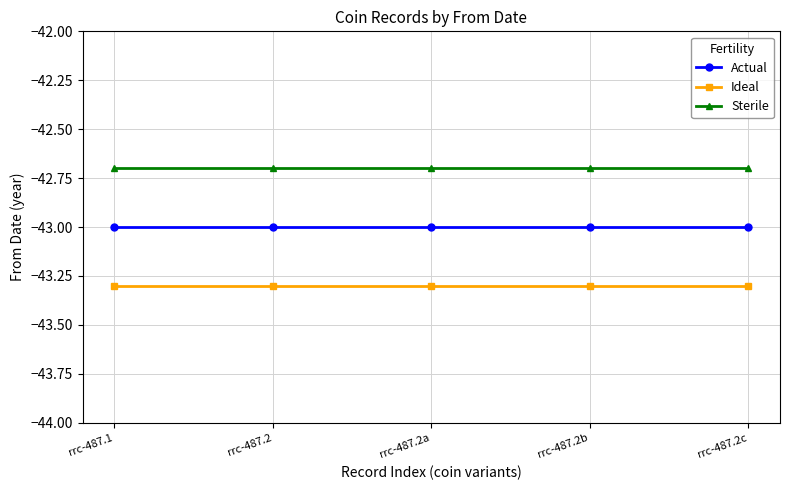

Does the chart display data point markers on the line(s)?

Yes